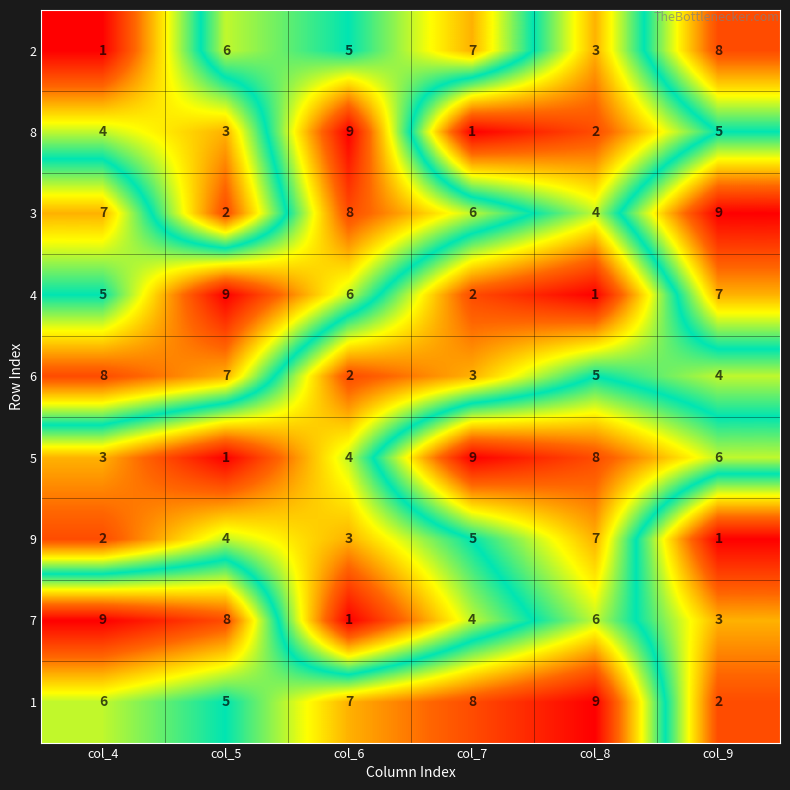

How many data points does each series have?

6